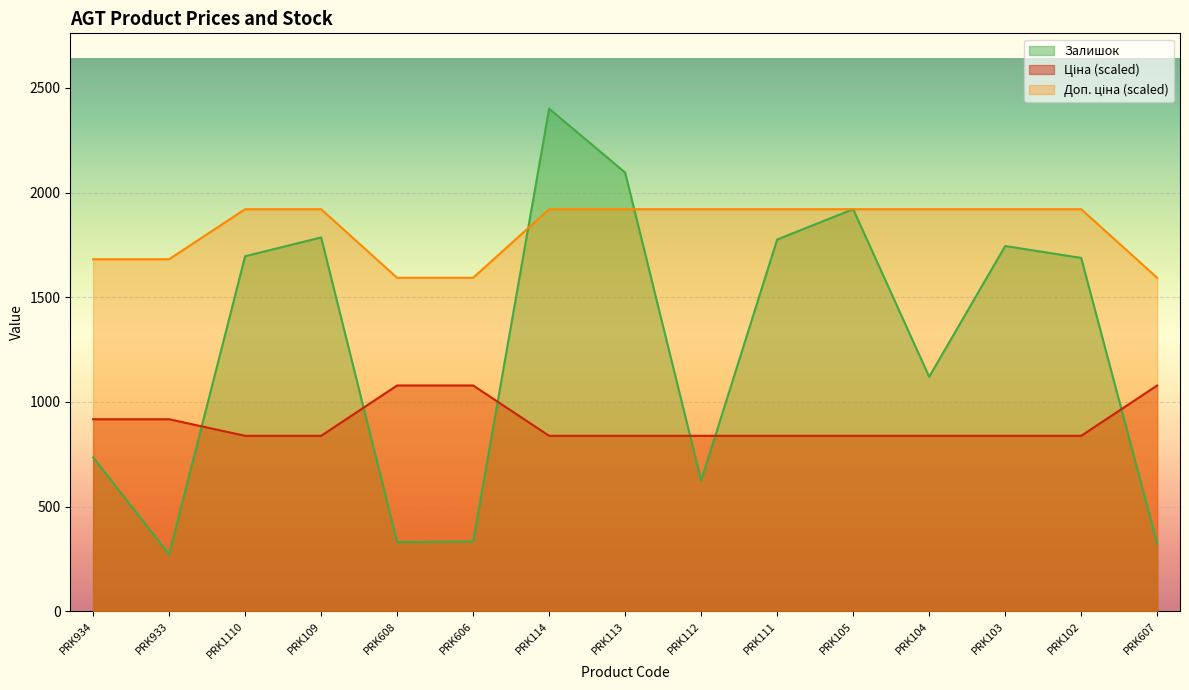

The Доп. ціна series shows 1681.8 at PRK933. True or false?

True